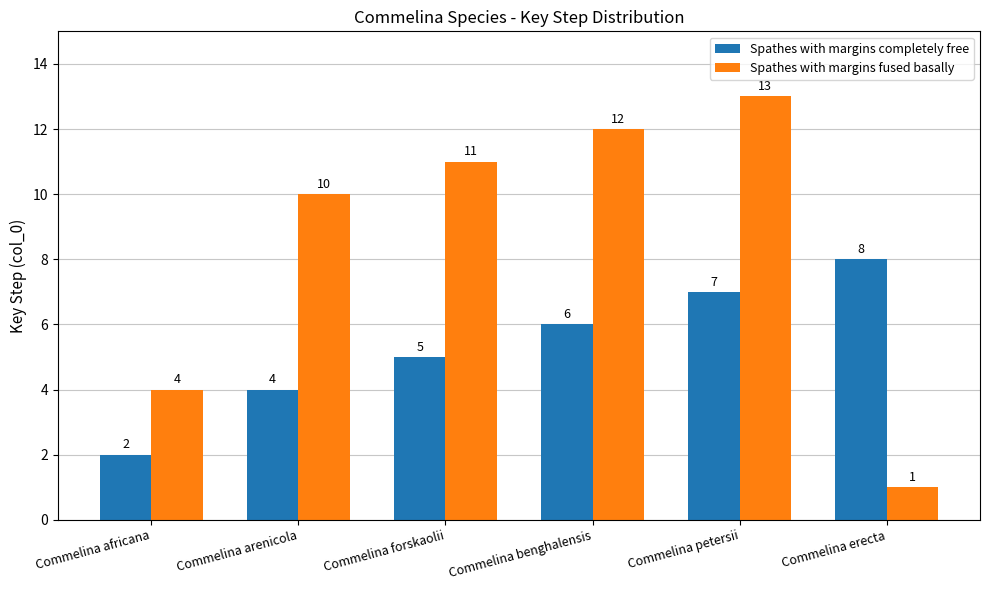

Is the value of Spathes with margins fused basally at Commelina forskaolii greater than the value of Spathes with margins completely free at Commelina forskaolii?

Yes